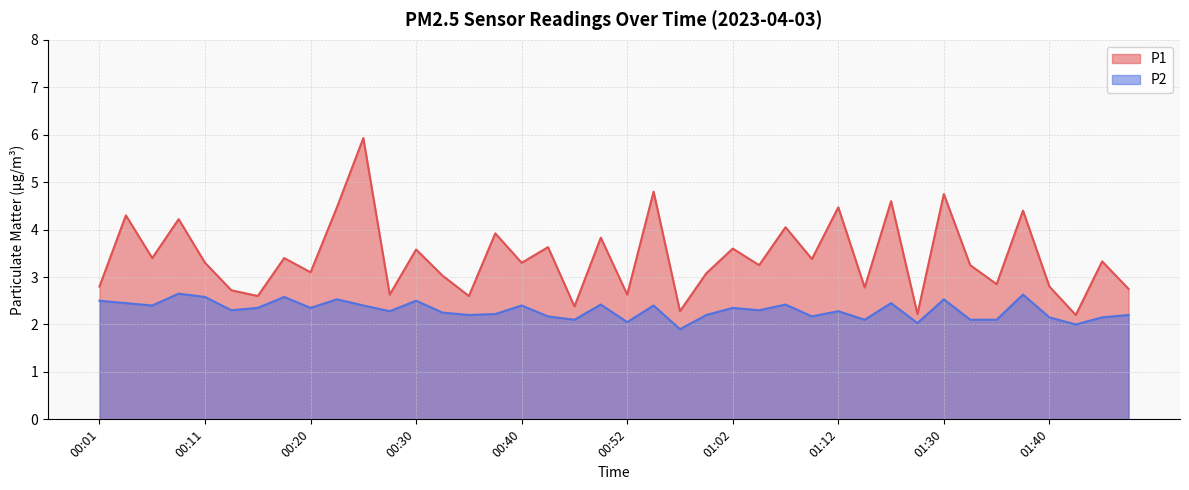

What is the label of the 25th point from the left?

01:02